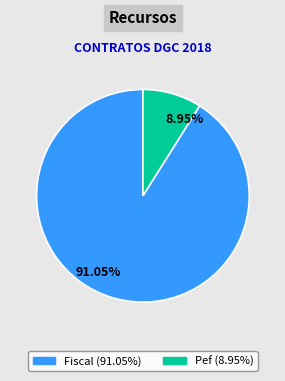

Which slice is the largest?

91.05%